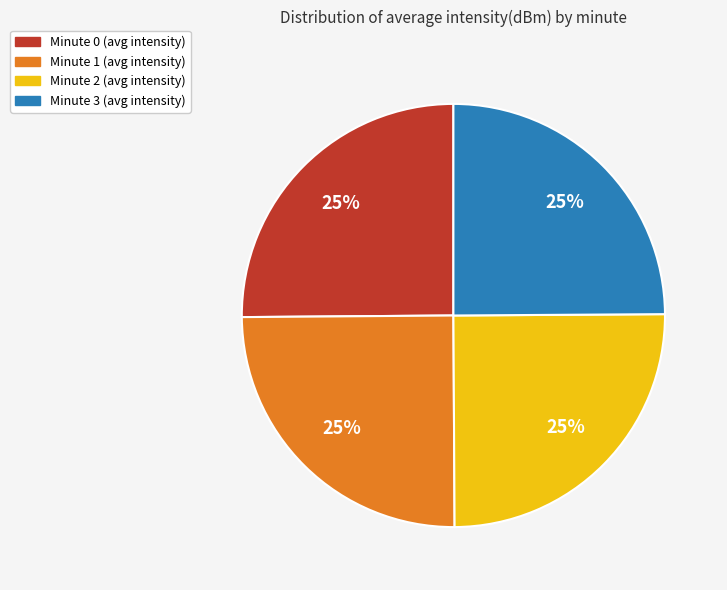

What percentage is the Minute 2 slice, to the nearest percent?

25%